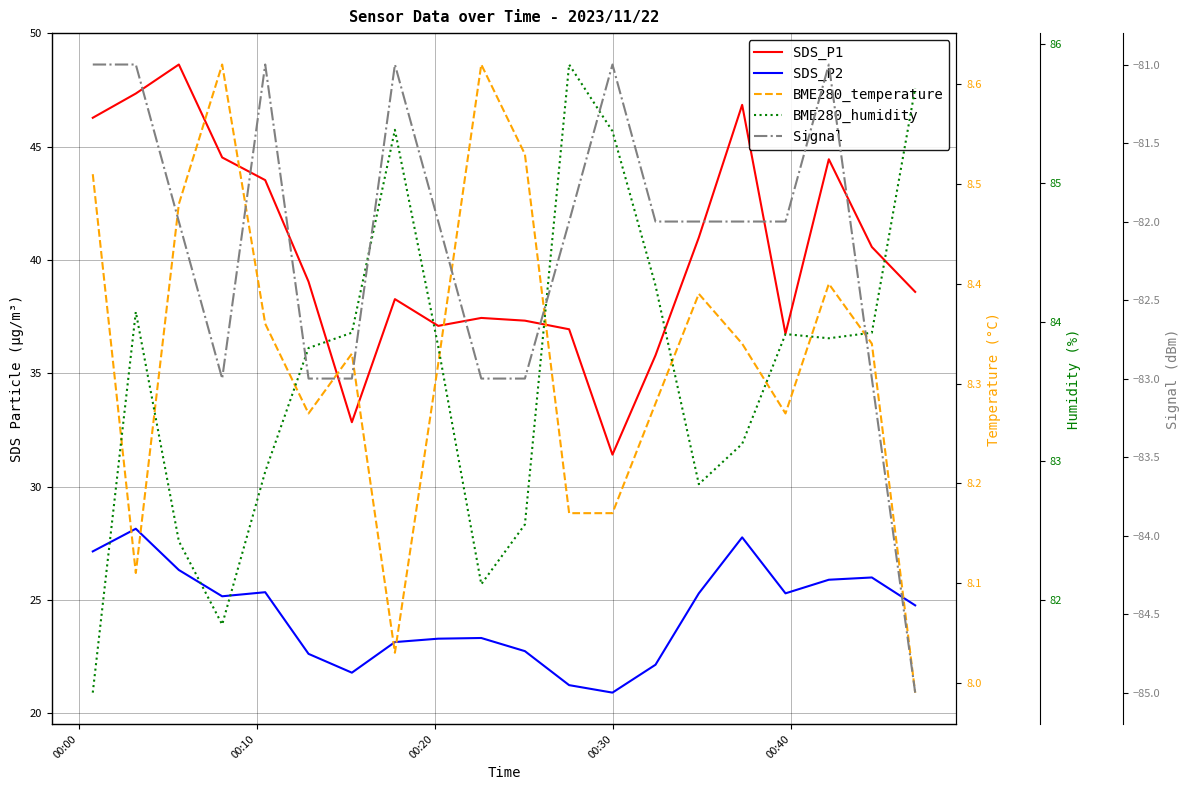

In SDS_P2, how many points are higher than both neighbors (excluding endpoints)?

5